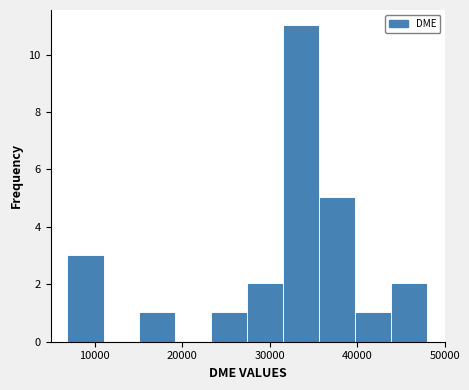

How tall is the bar that spans 40000 to 44000 on the x-axis? Neither the bar edges nor the heights are printed on the chart, so give them approximately, as read against the axes.

1